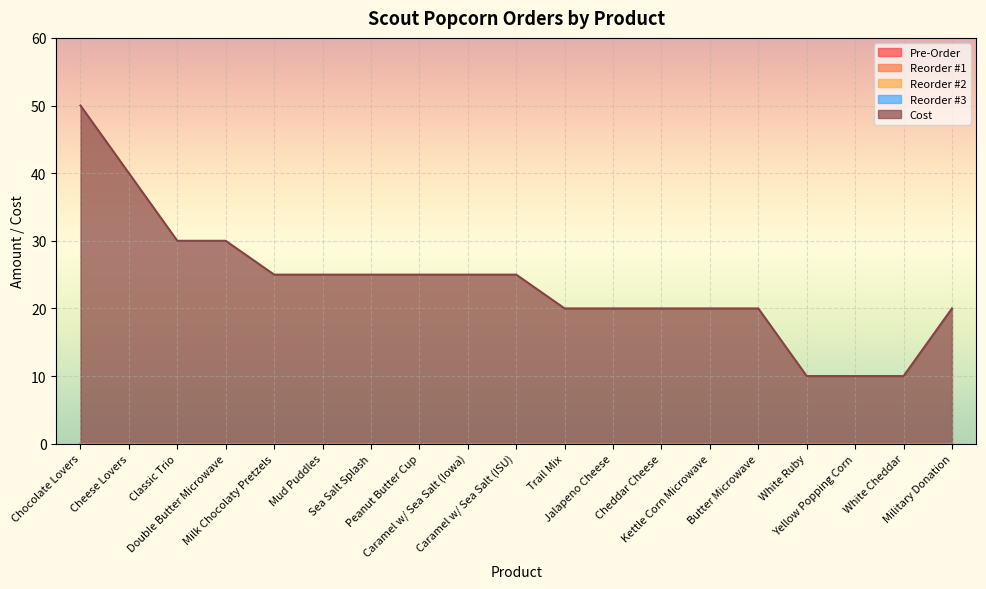

What is the sum of the Cost values at Classic Trio and Caramel w/ Sea Salt (ISU)?

55